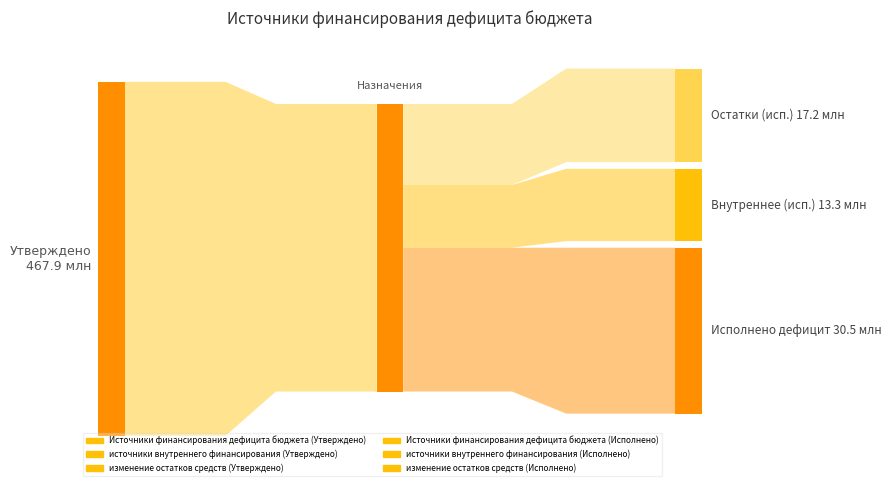

At how many categories does at least one series exceed 414663440?

2